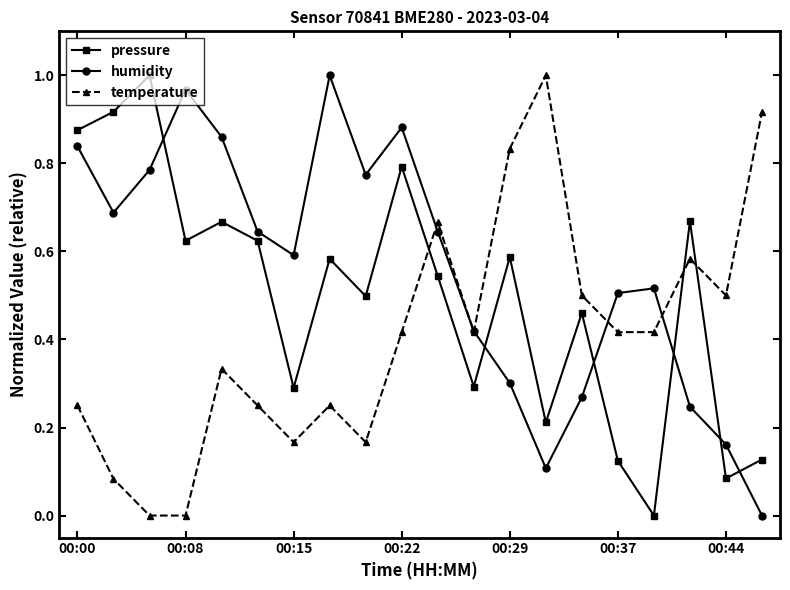

True or false: pressure and temperature intersect in this chart.

True